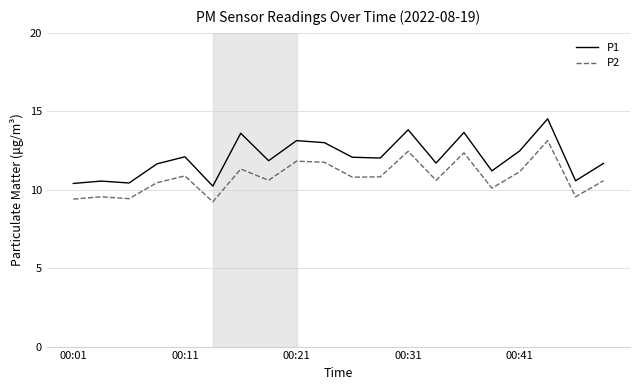

True or false: P2 and P1 intersect in this chart.

False